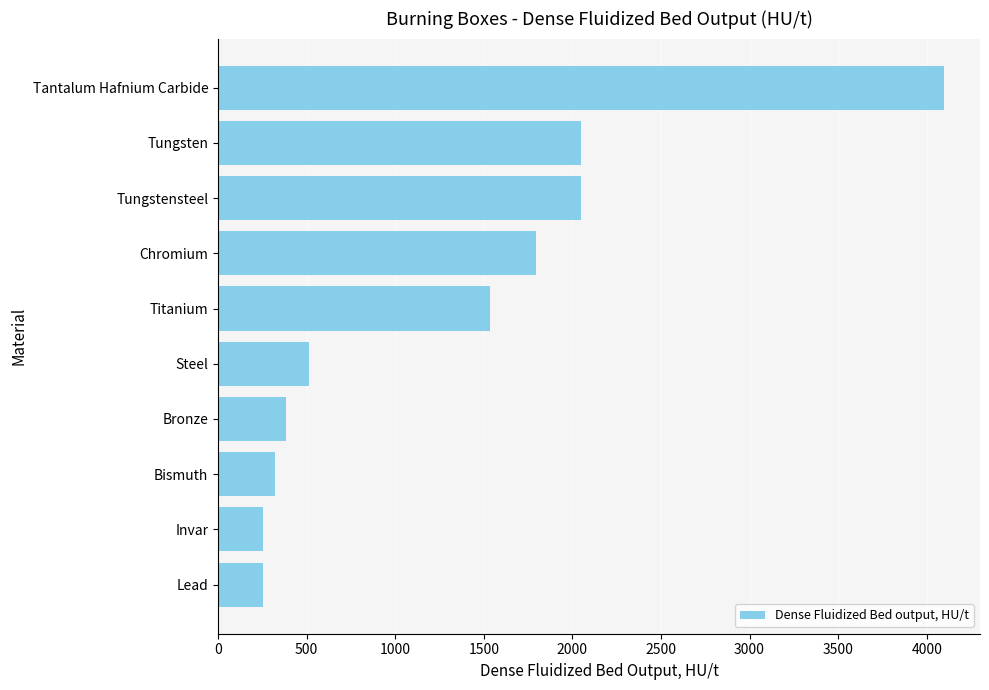

What is the difference between the second highest and second lowest values?

1792